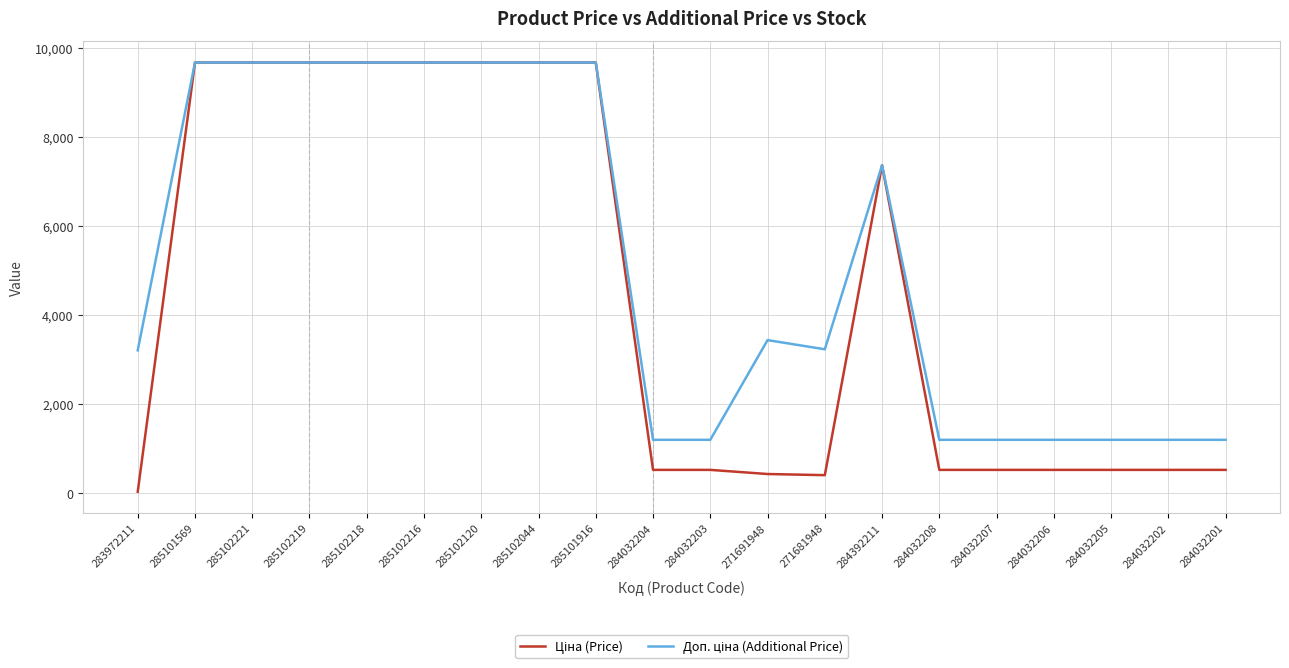

List the series in order of their peak value, lowest first.

Ціна (Price), Доп. ціна (Additional Price)